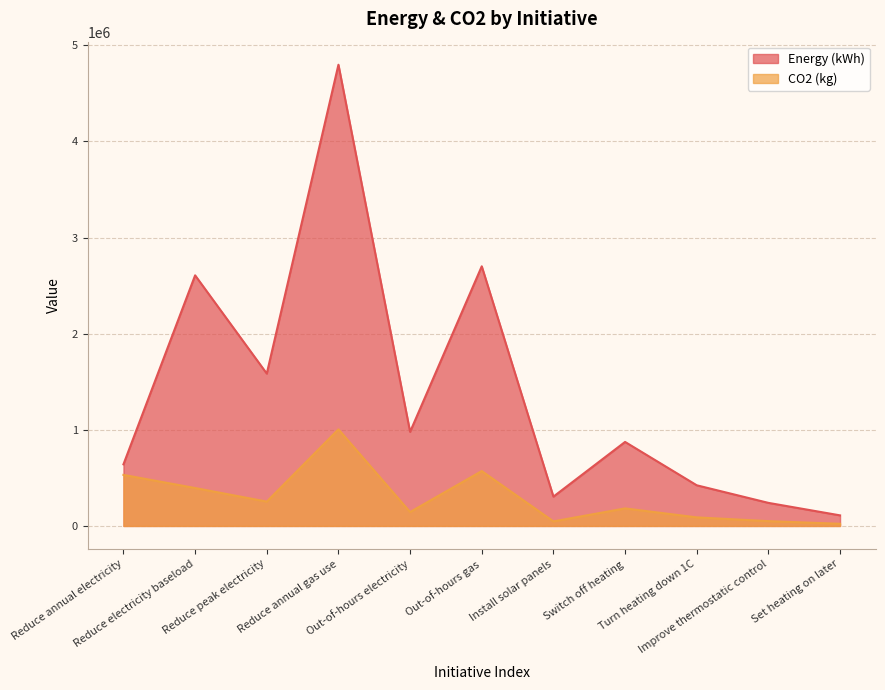

The value of Energy (kWh) at Improve thermostatic control is 240000. True or false?

True